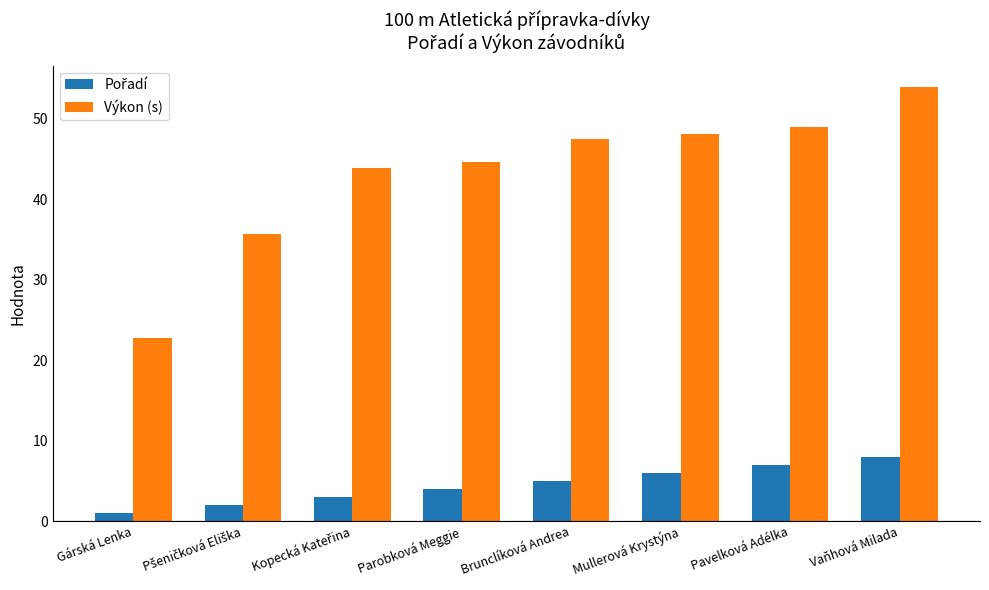

What is the minimum value for Výkon (s)?

22.8